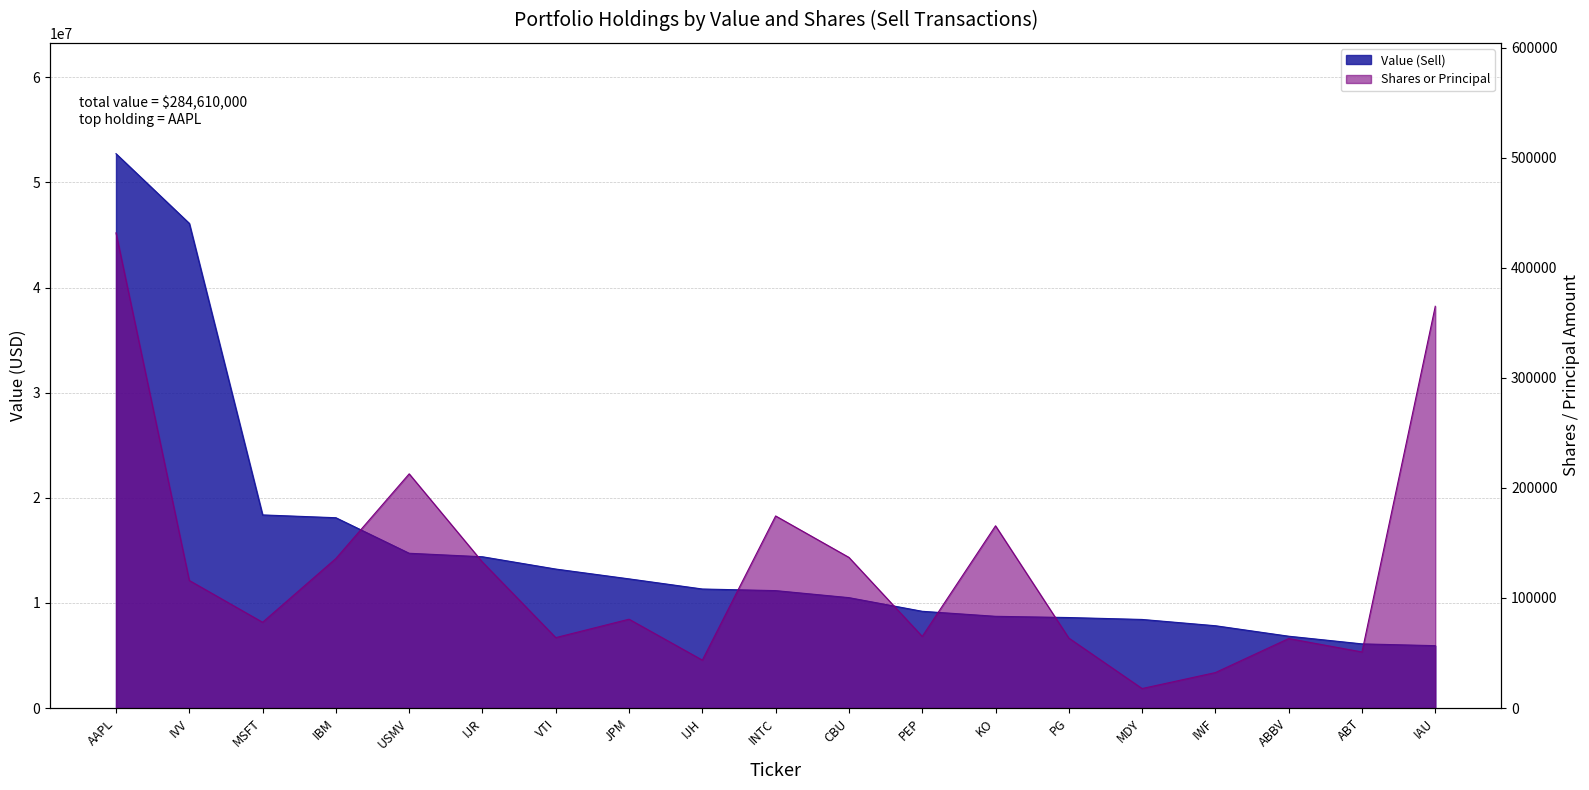

Which series has the largest total across all categories?

Value (Sell)